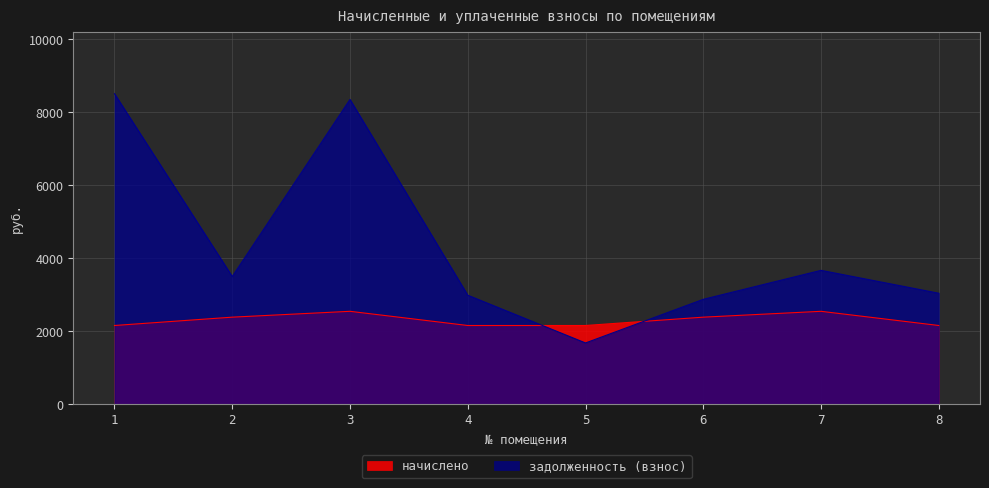

True or false: начислено and задолженность (взнос) intersect in this chart.

True